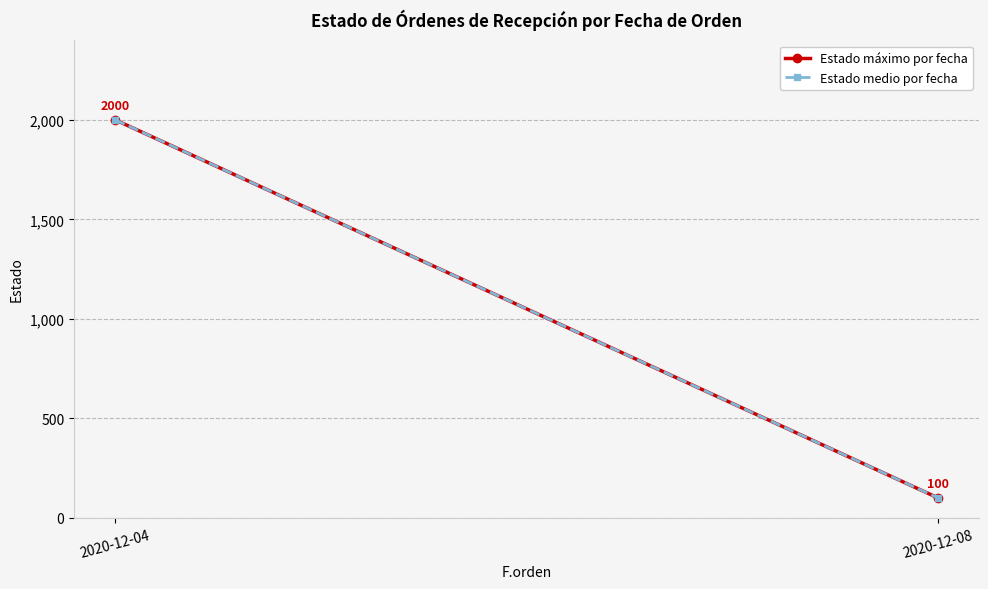

The Estado medio por fecha series shows 49 at 2020-12-08. True or false?

False